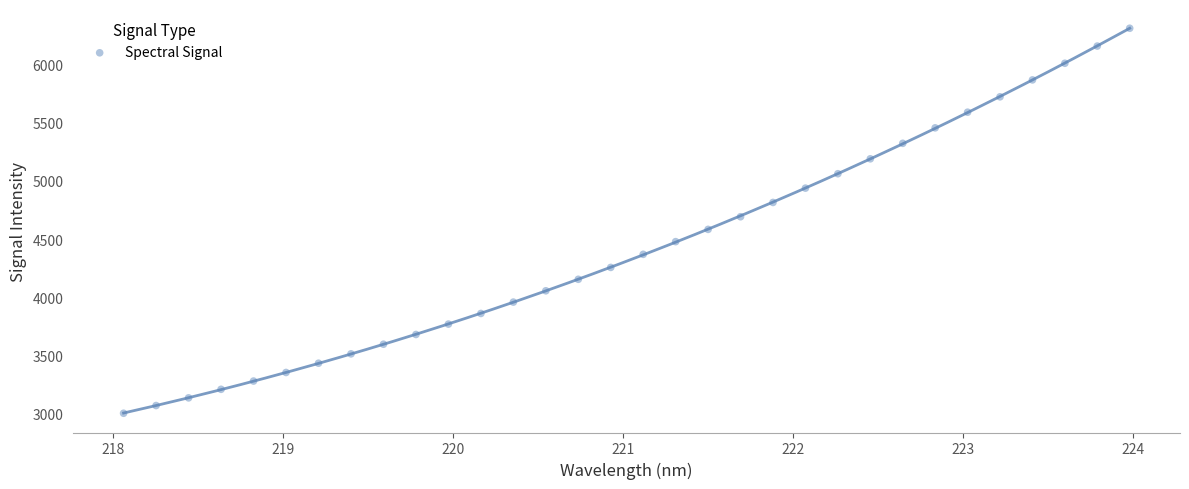

What is the range of X values (max minus min)?

5.9